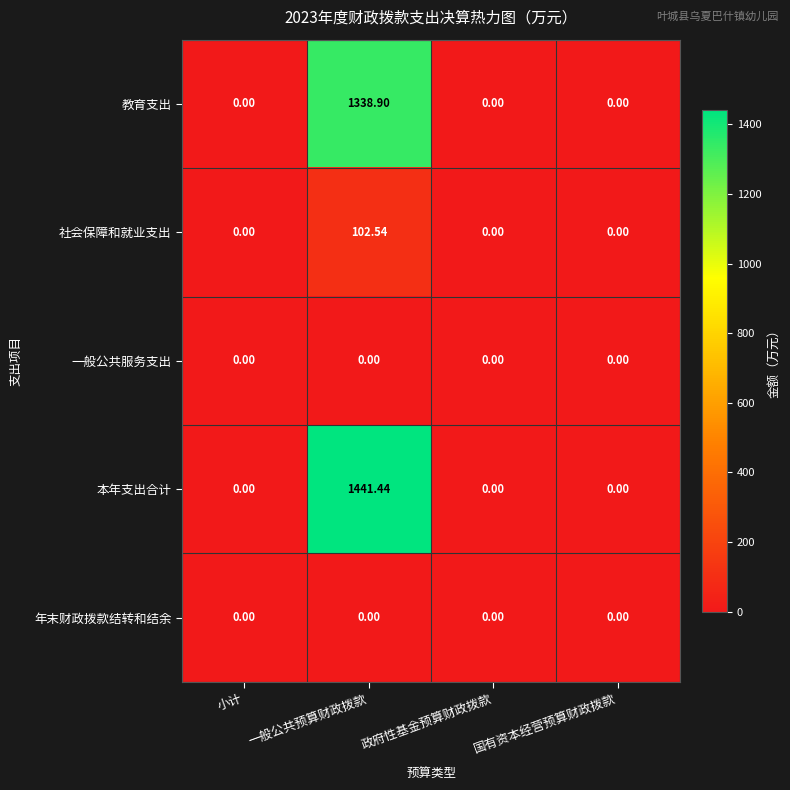

Which series has the widest spread of values?

本年支出合计